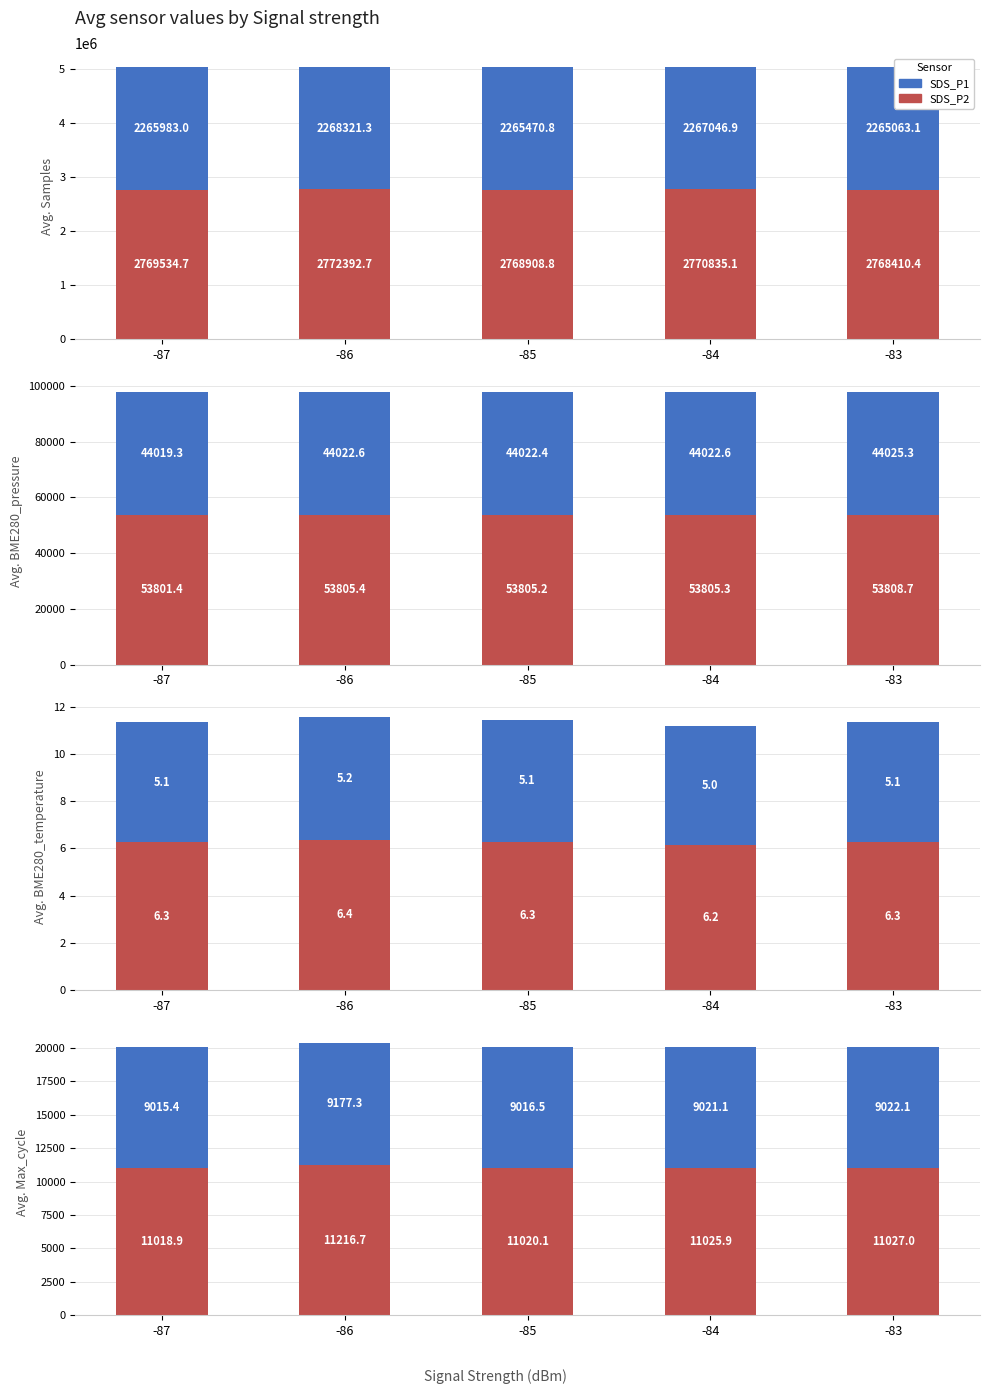

Between -83 and -85, which is larger?

-83